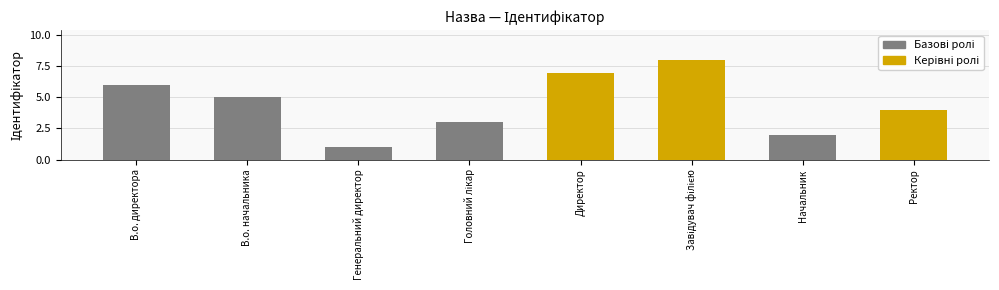

What is the smallest value displayed?

1